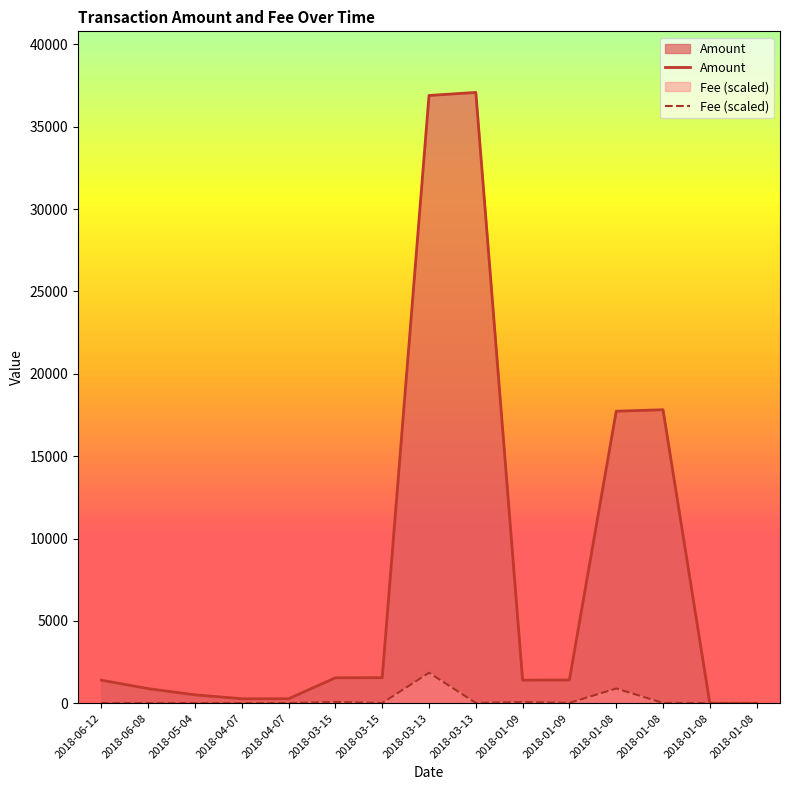

At which label is Fee (scaled) closest to 932?

2018-01-08